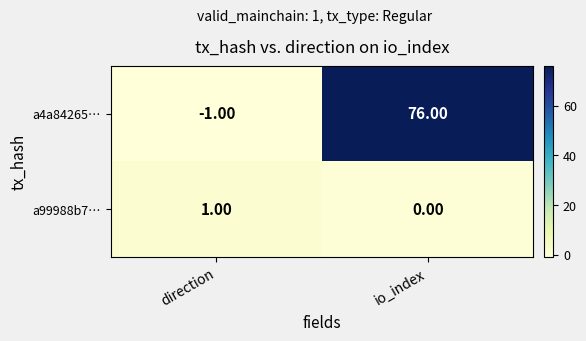

At which category does the chart reach its peak across all series?

io_index